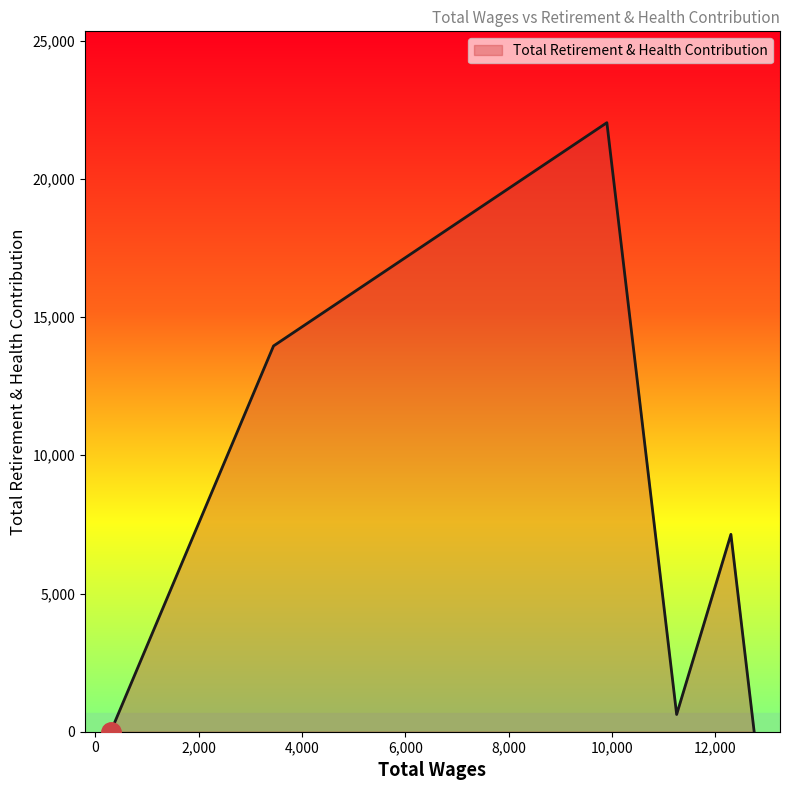

What is the difference between the maximum and second lowest values?

22032